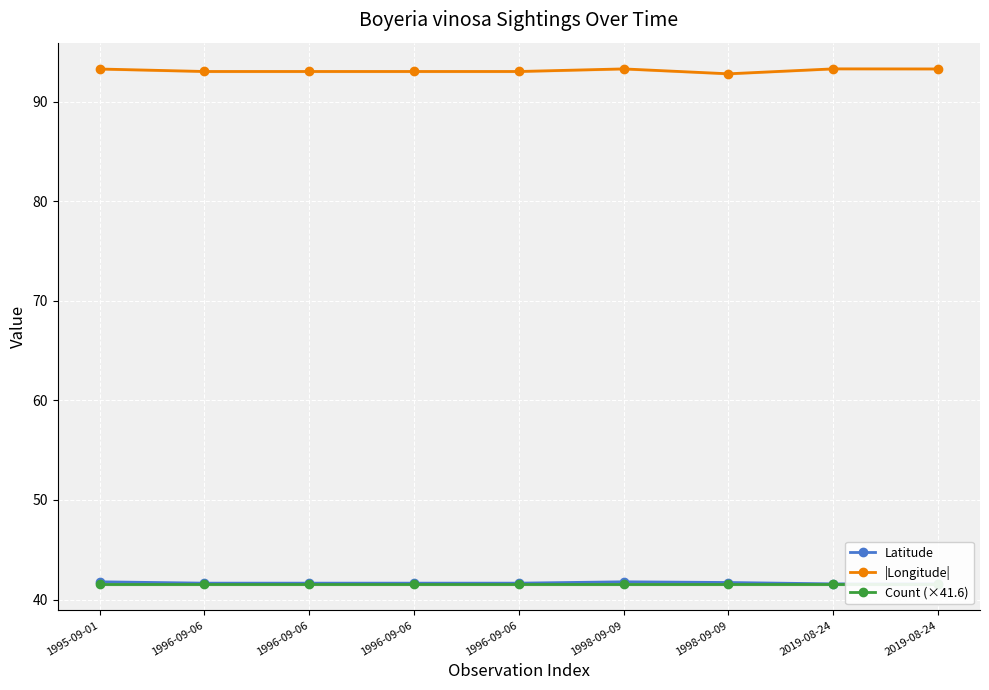

What is the greatest value displayed?

93.3